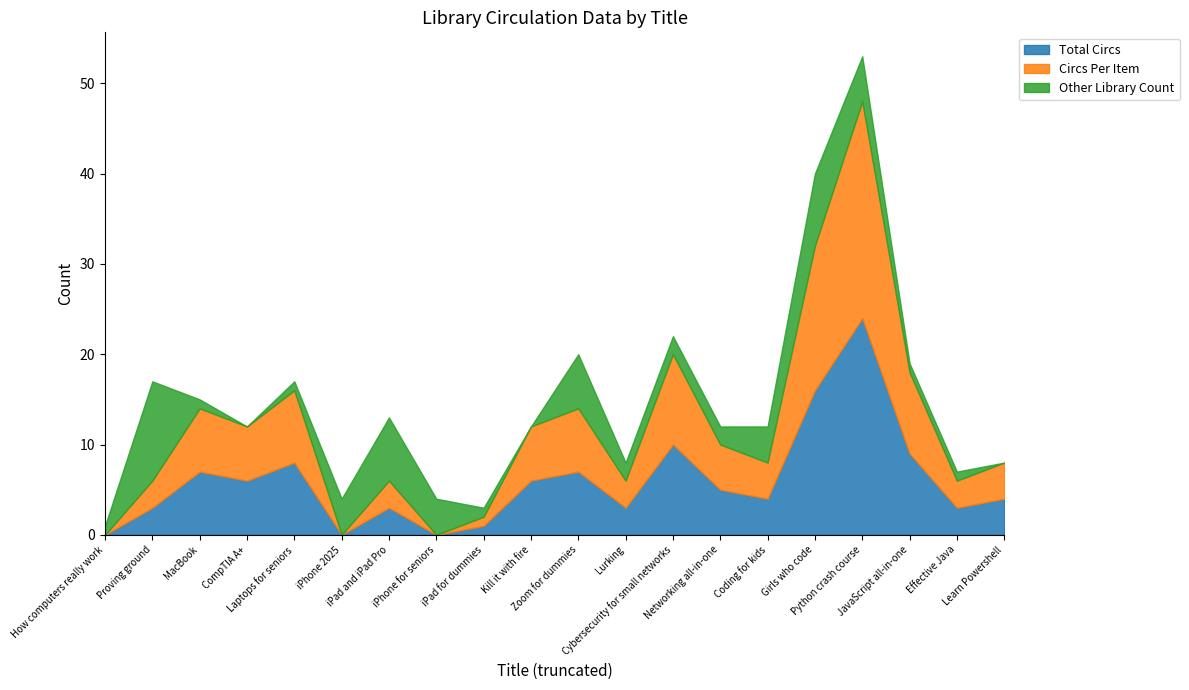

Rank the series by their maximum value, from lowest to highest.

Other Library Count, Total Circs, Circs Per Item